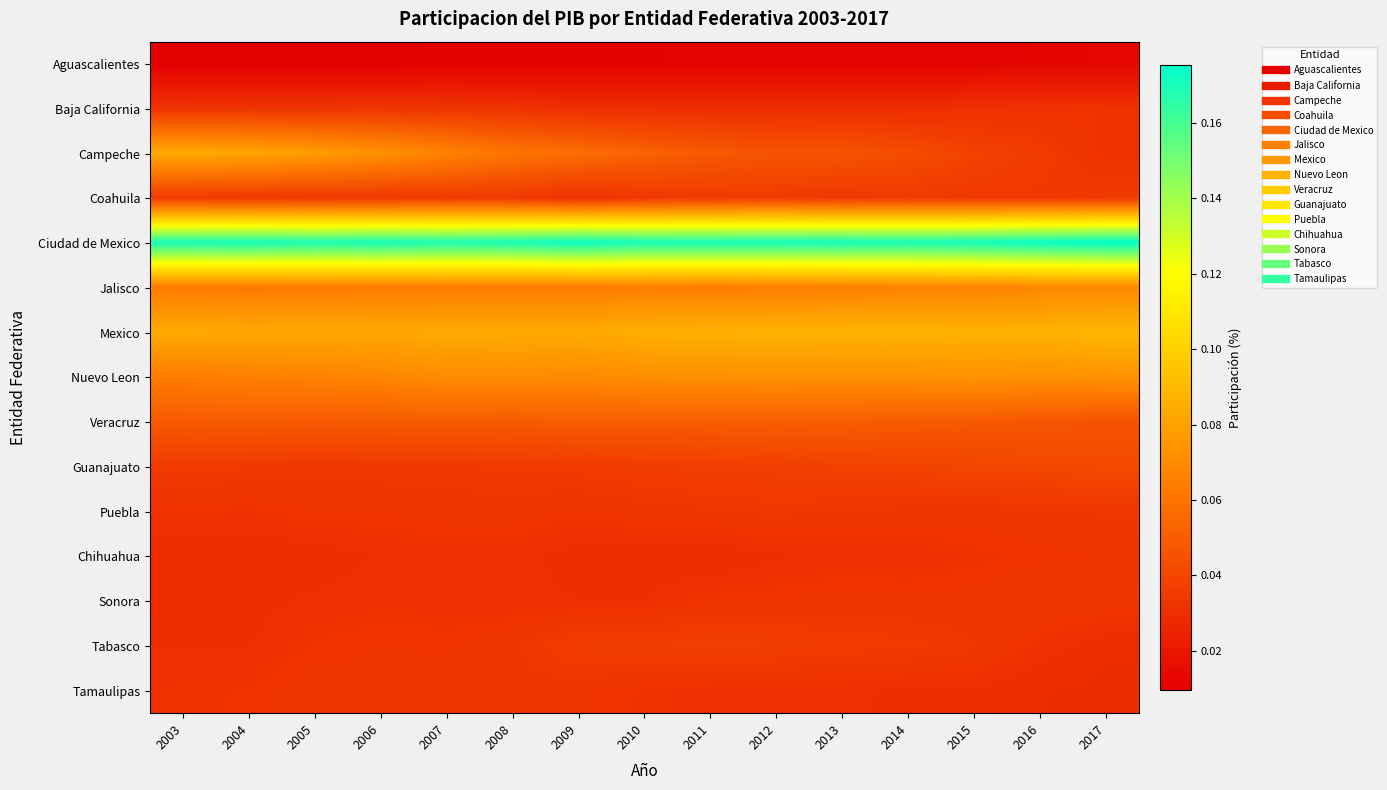

At how many categories does at least one series exceed 0?

15